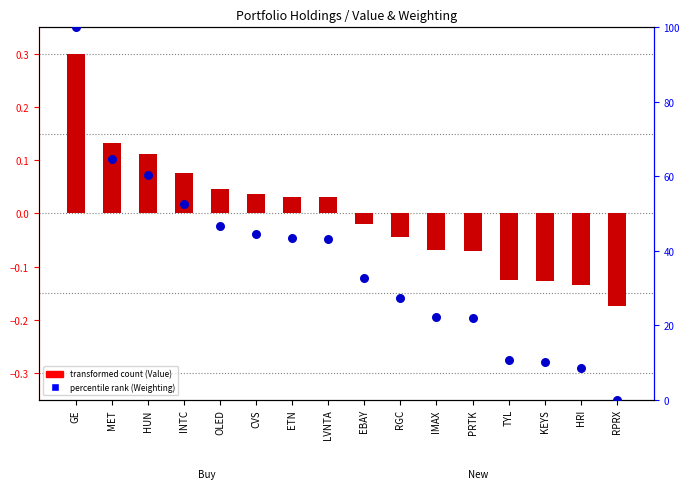

Is the value of percentile rank within the sample at EBAY greater than the value of transformed count (Value) at LVNTA?

Yes